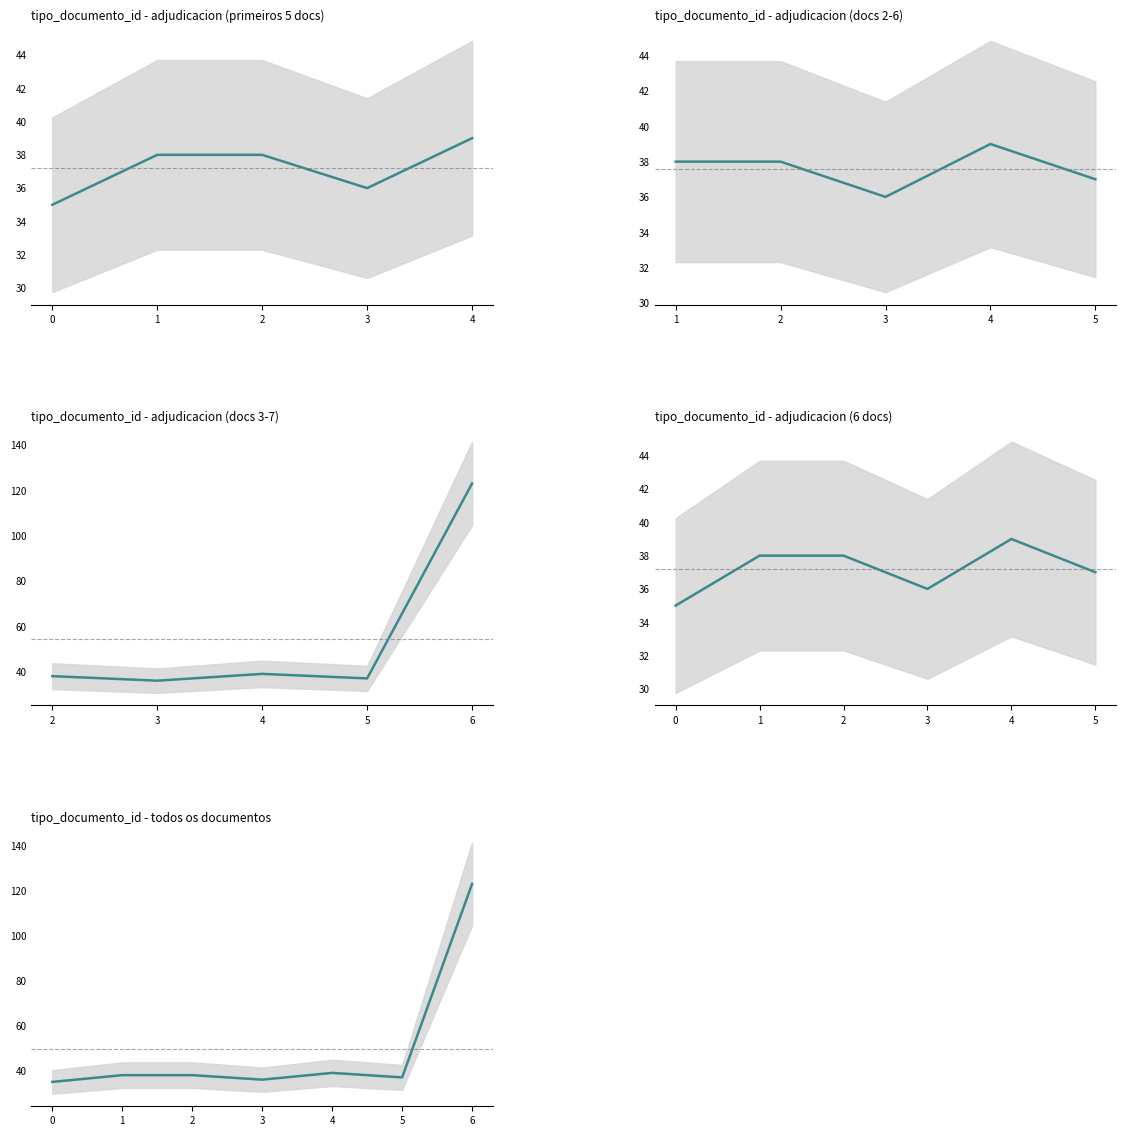

Reading right to left, list all the values displayed in this chart.

6=123	5=37	4=39	3=36	2=38	1=38	0=35